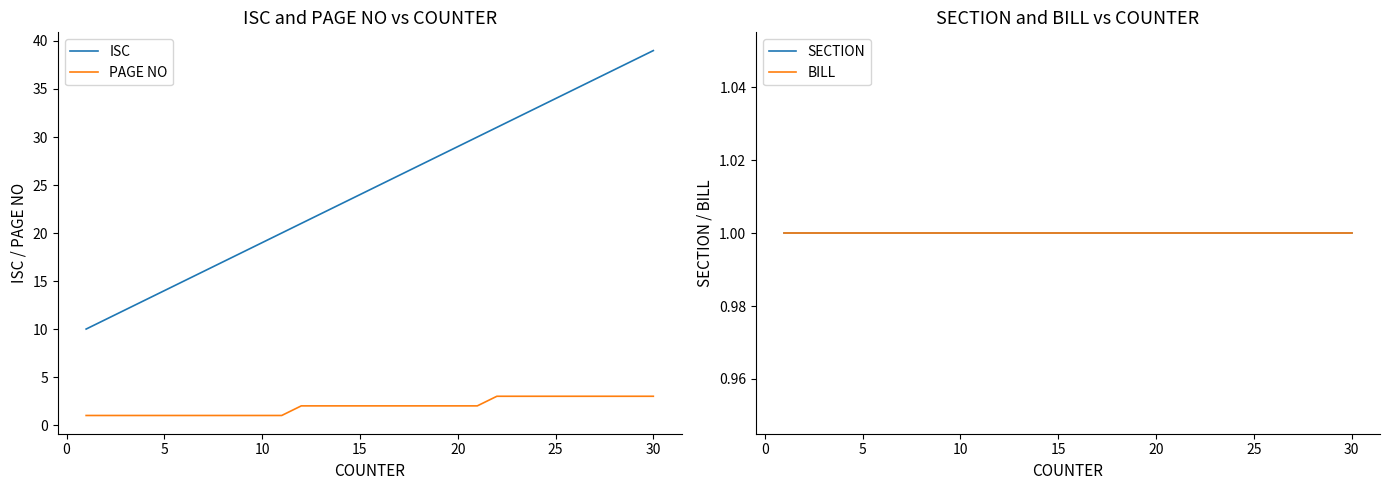

True or false: ISC and SECTION cross at least once.

False